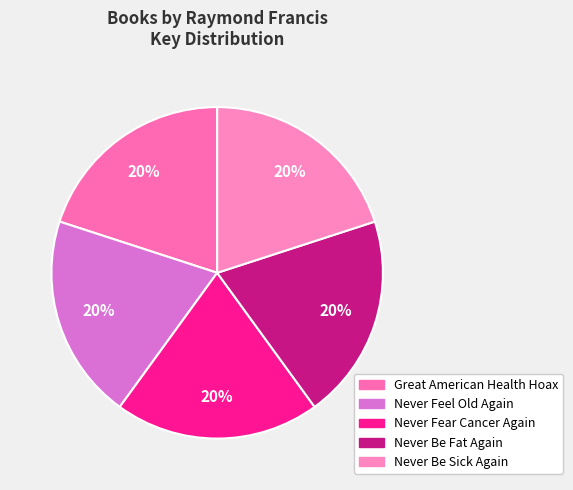

How much of the chart is everything except Never Be Sick Again?

80.0%